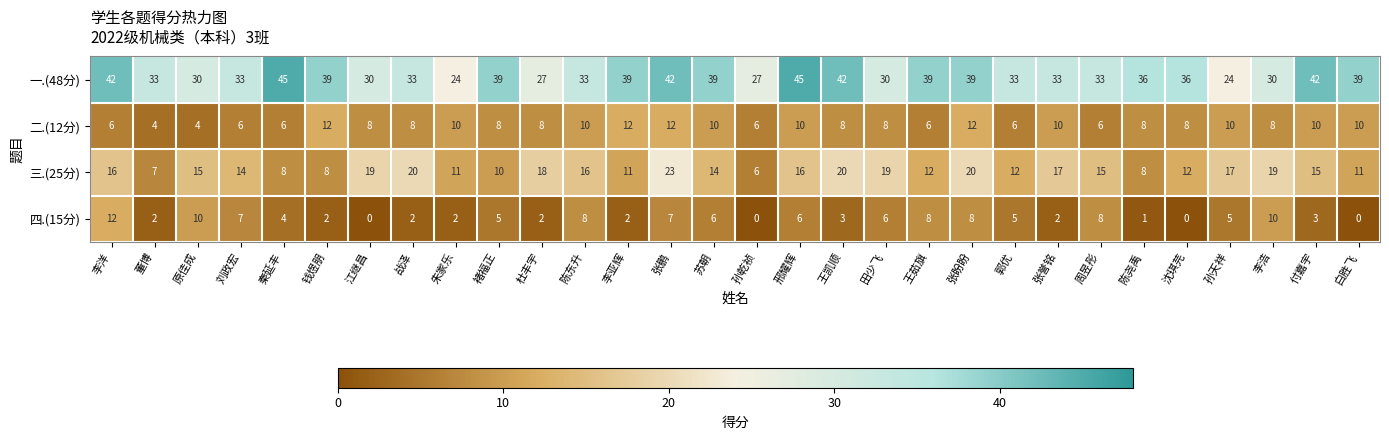

What is the difference between the highest and lowest values at 江继昌?

30